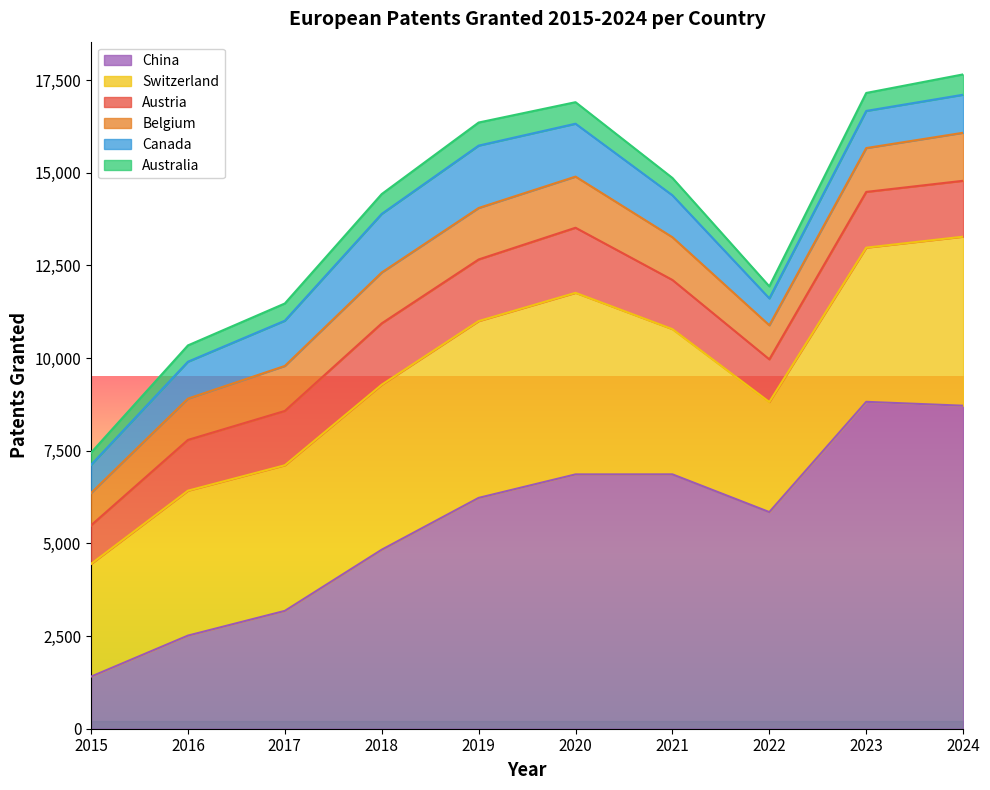

What is the difference between the highest and lowest values at 2015?

2713